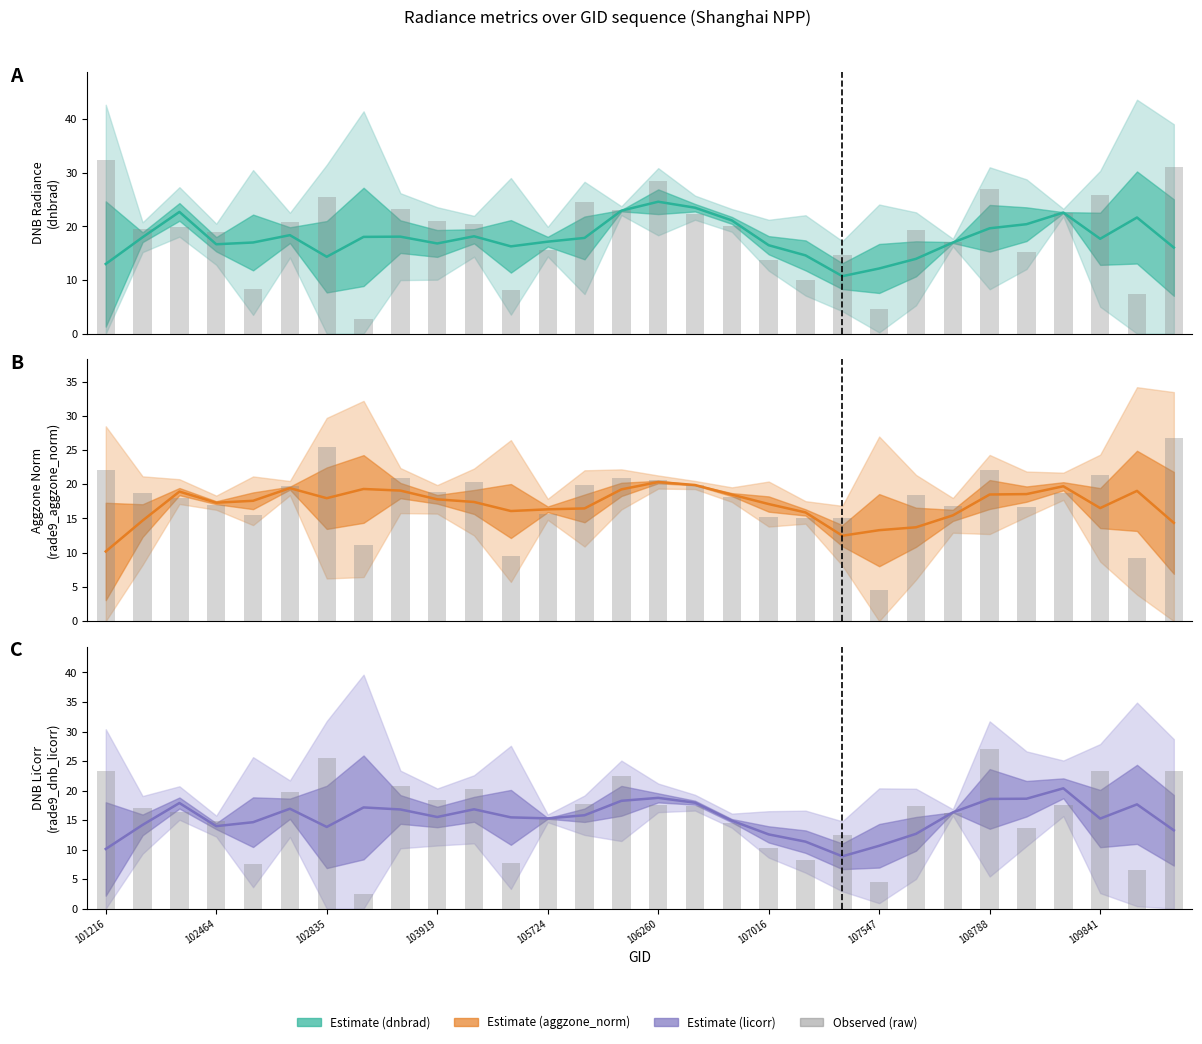

What is the maximum value for Observed?

27.0